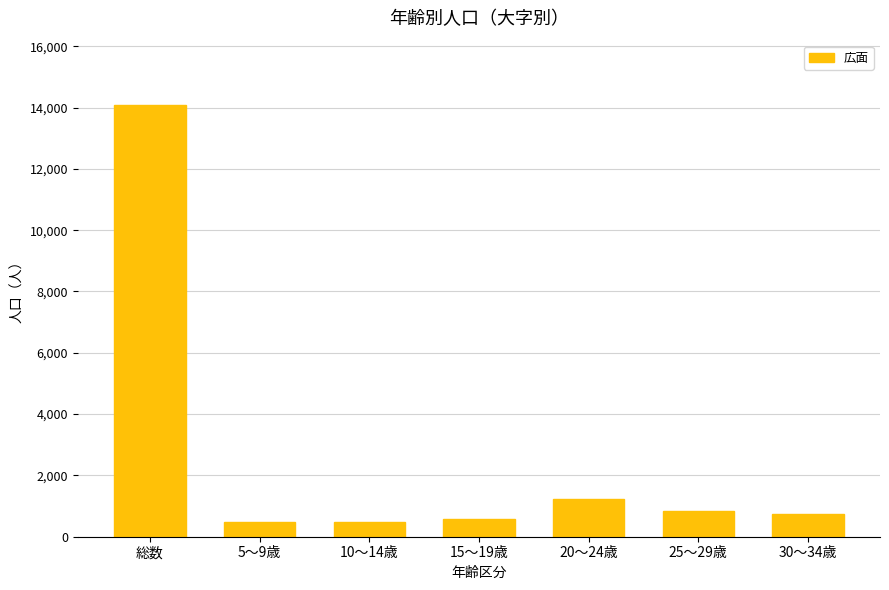

What is the difference between the values at 30～34歳 and 総数?

13322